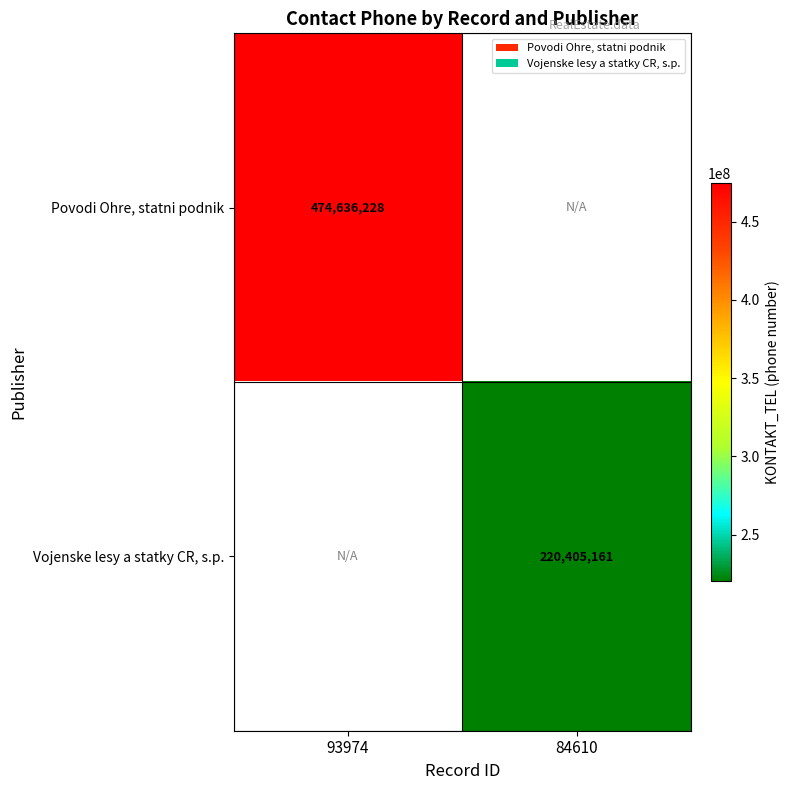

How many series are shown in this chart?

2